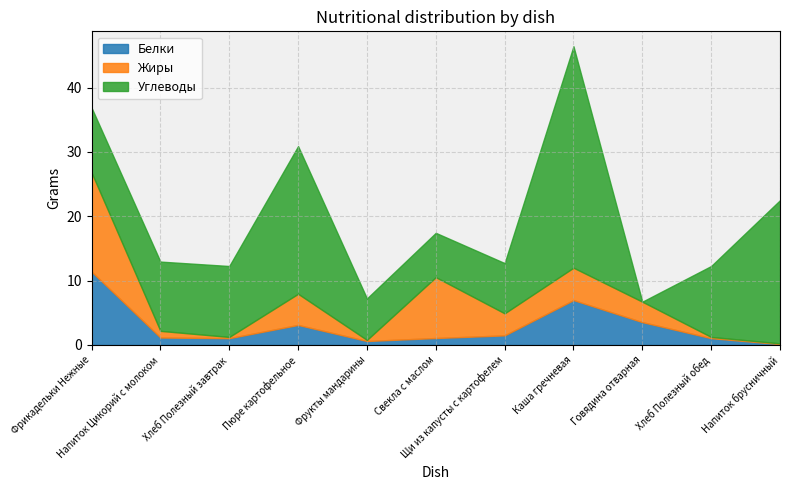

What is the difference between the Углеводы values at Фрикадельки Нежные and Щи из капусты с картофелем?

2.3